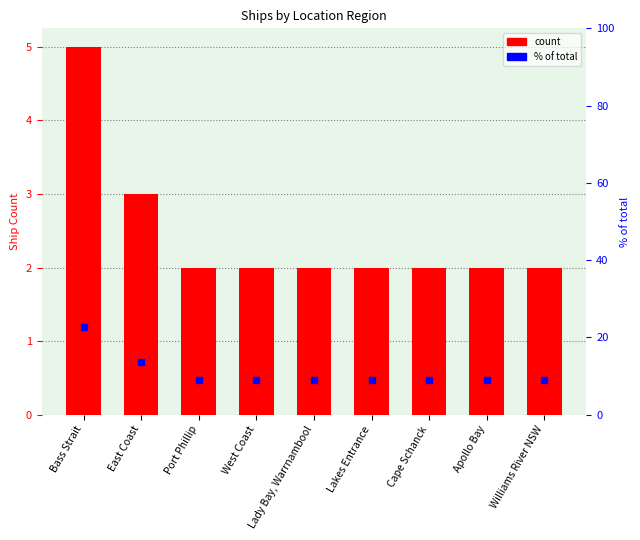

Reading right to left, what are all the values shown in this chart?

count: 2.0	2.0	2.0	2.0	2.0	2.0	2.0	3.0	5.0
% of total: 9.1	9.1	9.1	9.1	9.1	9.1	9.1	13.6	22.7